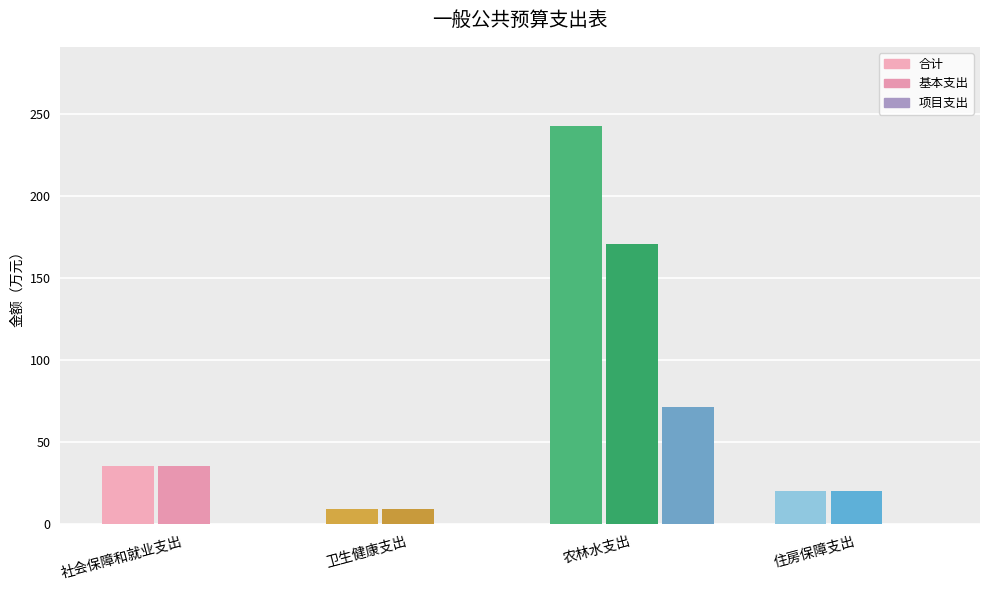

Which has a higher value, 卫生健康支出 or 农林水支出?

农林水支出